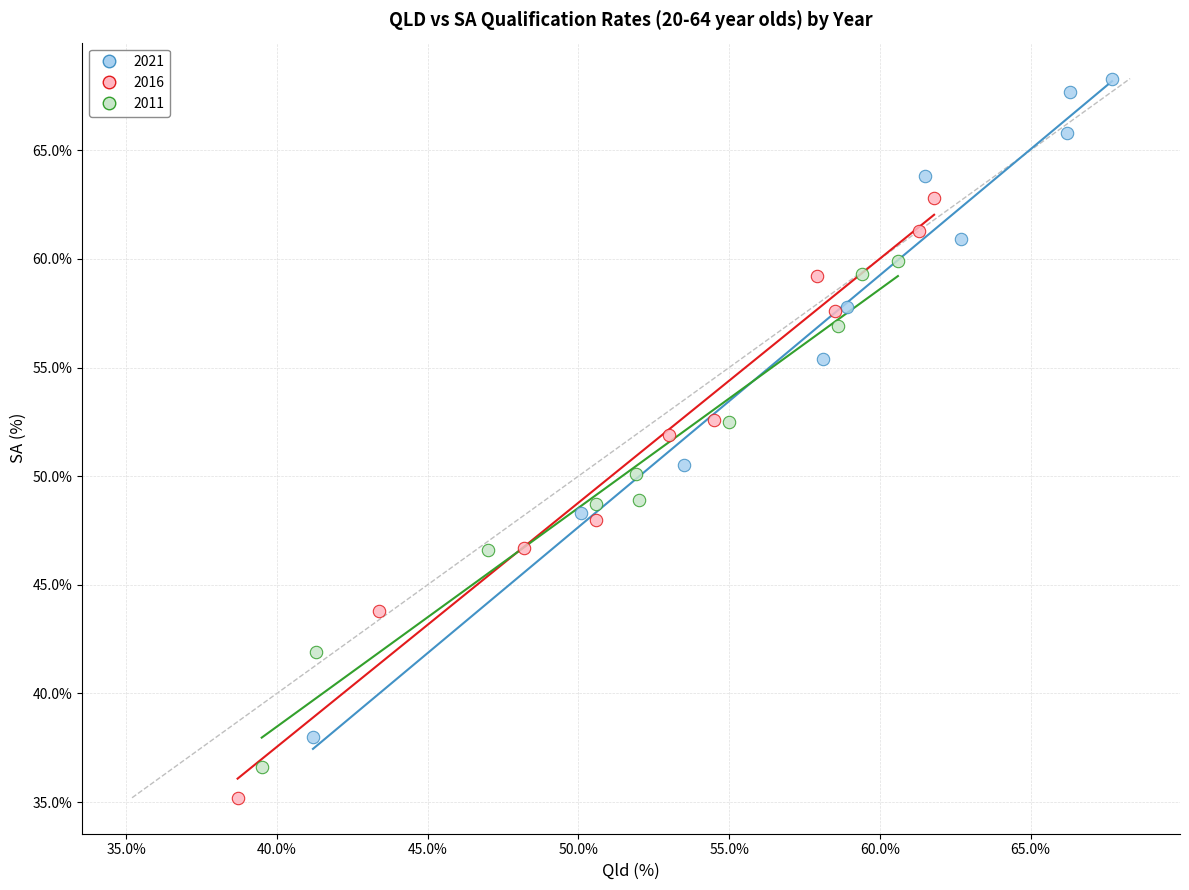

Which series reaches the maximum Y coordinate?

2021